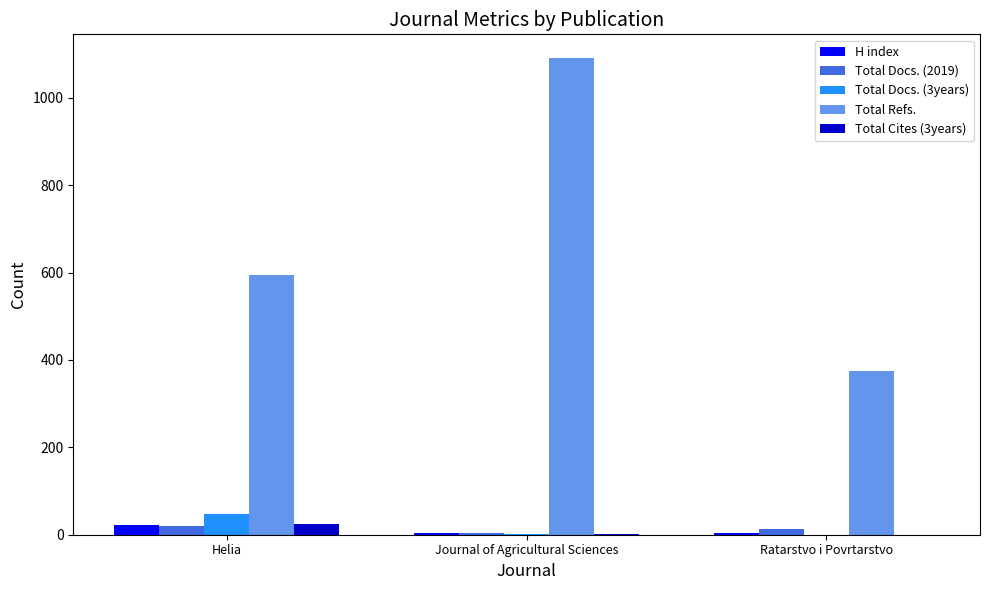

What is the difference between the Total Docs. (2019) values at Helia and Ratarstvo i Povrtarstvo?

5